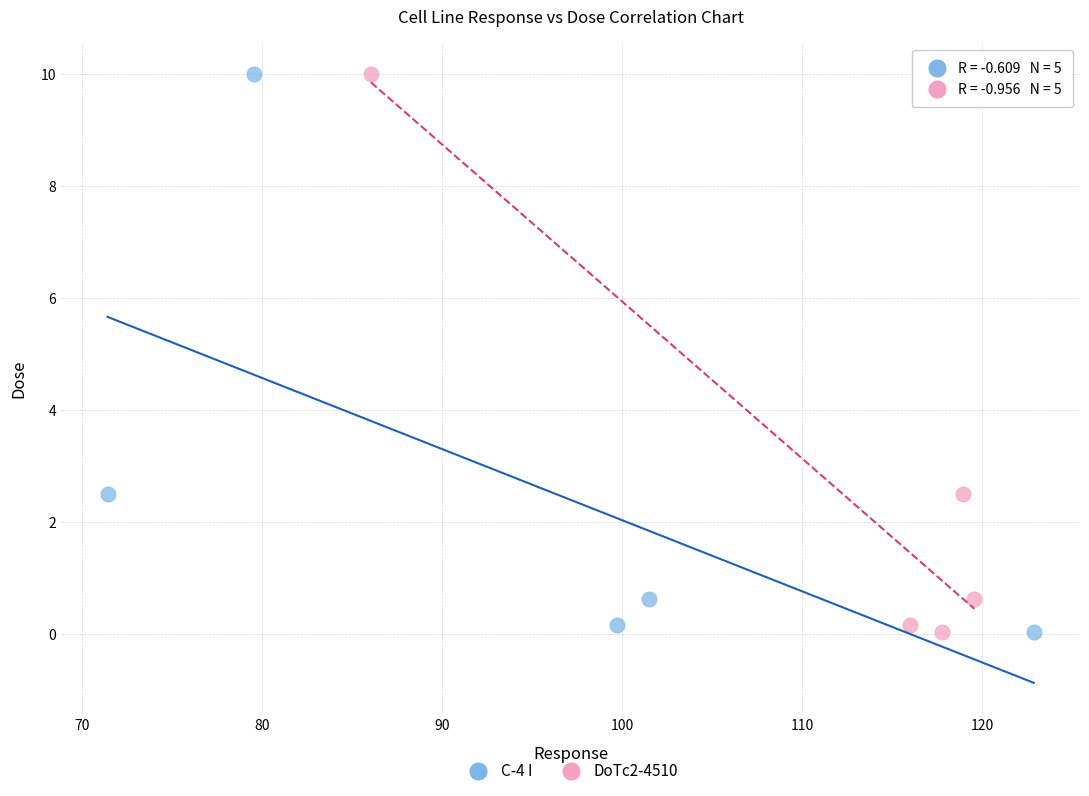

What are all the series names shown in the legend?

C-4 I, DoTc2-4510